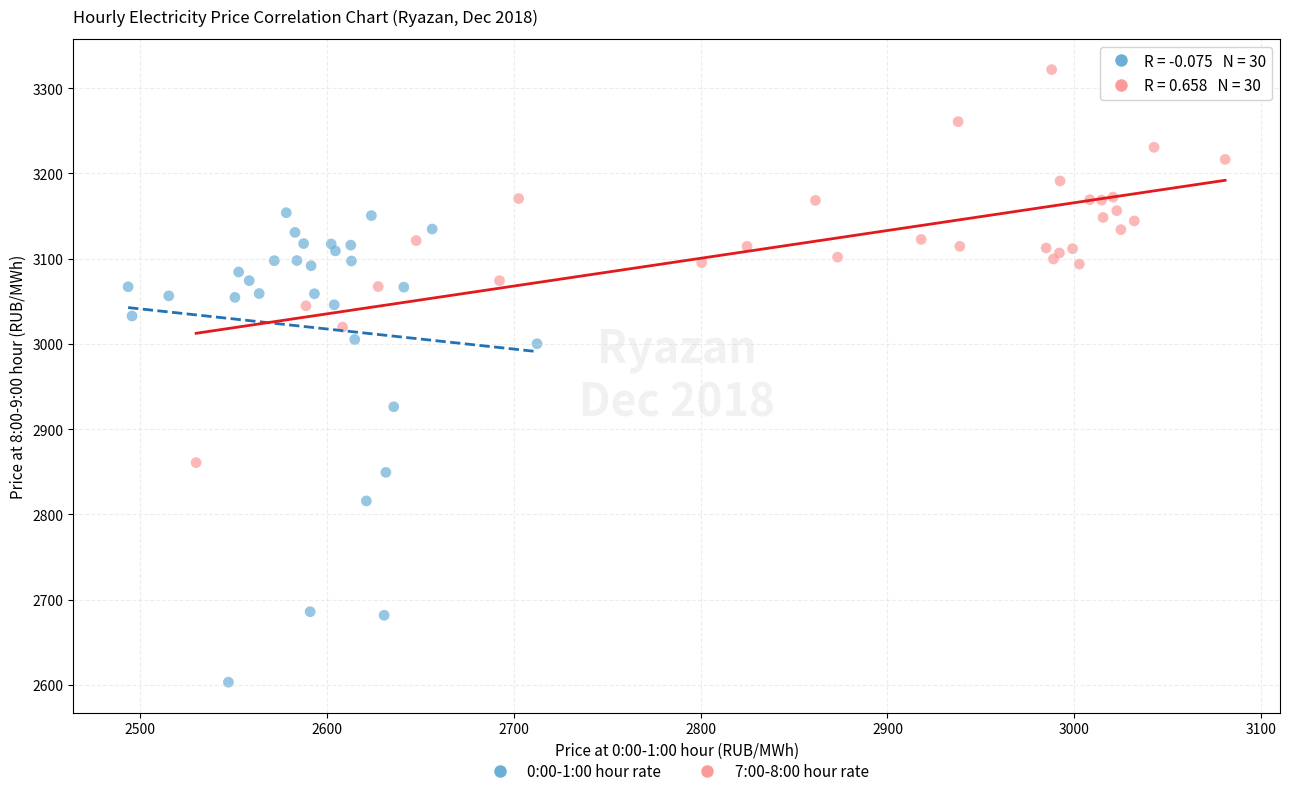

Which series has the largest Y range (max minus min)?

0:00-1:00 hour rate